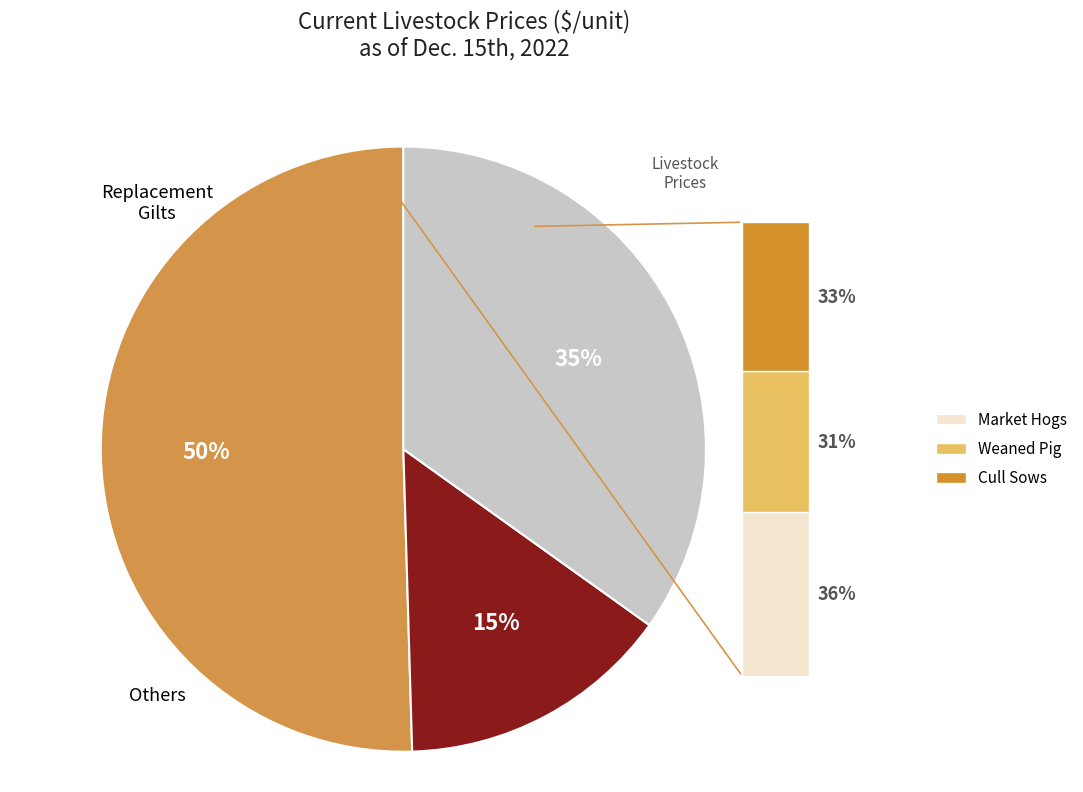

How many segments does this pie chart have?

3